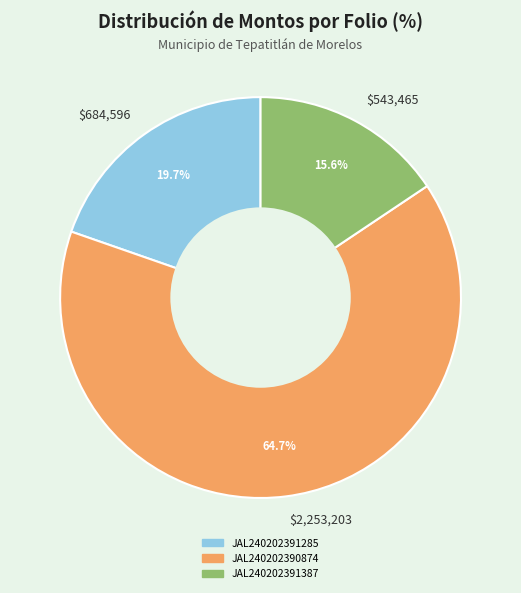

Is $2,253,203 the majority of the pie?

Yes